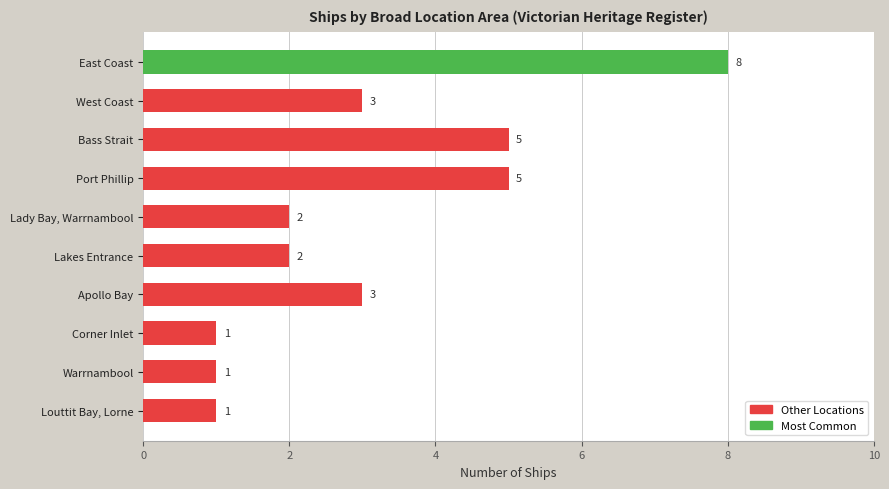

What is the sum of all values?

31